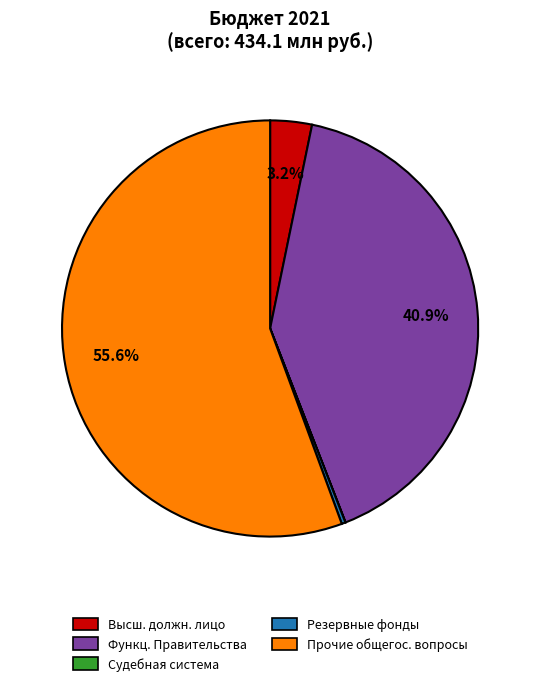

Do Функц. Правительства and Резервные фонды together represent more than half of the pie?

No